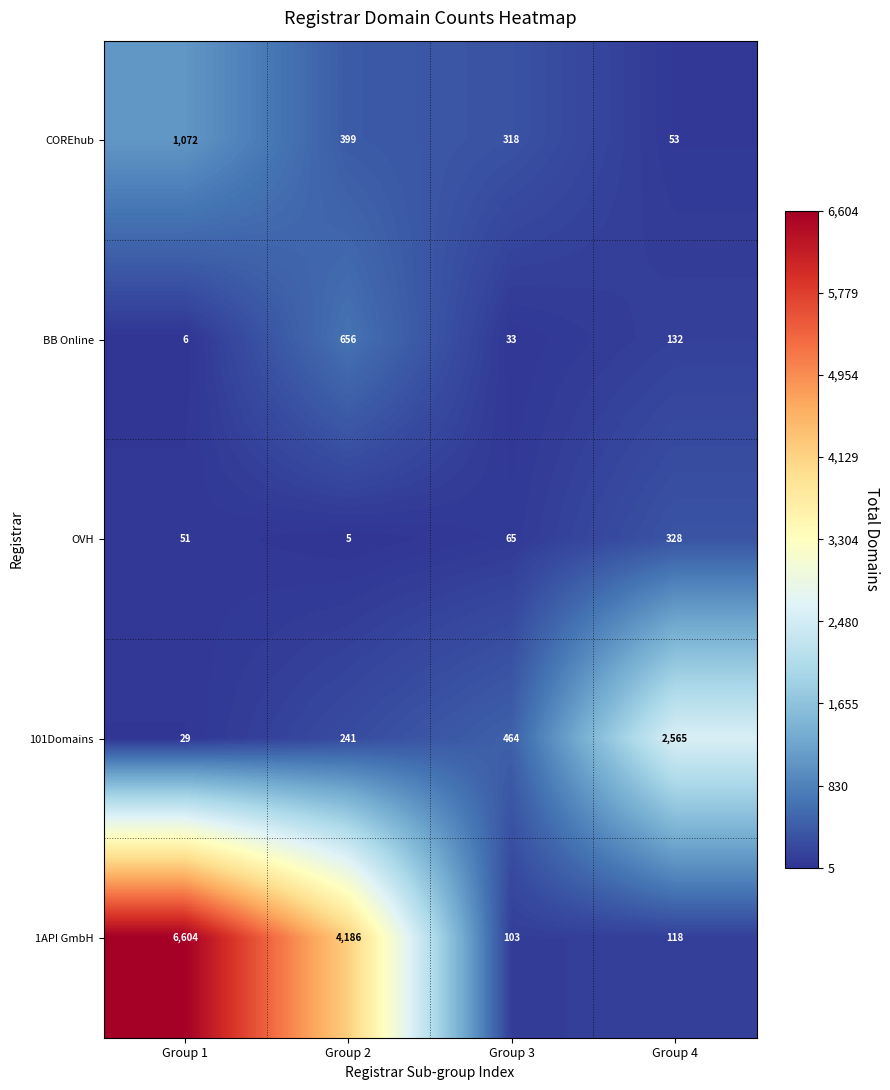

Where is 1API GmbH nearest to the value 3353?

Group 2